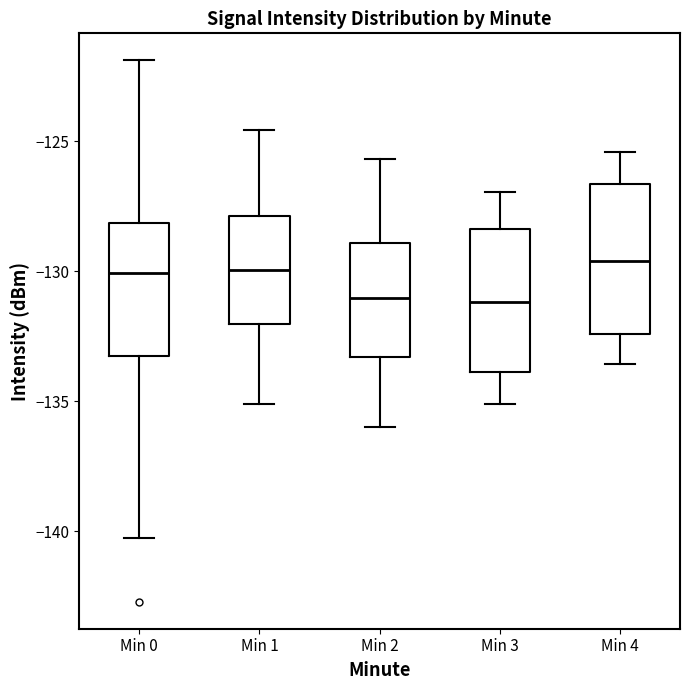

Reading left to right, transcribe this box plot: for each box, give where its median line is, the range the box spans, and where its two whiskers end, as read against the y-axis. The values are not printed on the chart, so give them approximately, as read against the axis.

Min 0: median -130.0, box -133.0 to -128.0, whiskers -140.5 to -122.0
Min 1: median -130.0, box -132.0 to -128.0, whiskers -135.0 to -124.5
Min 2: median -131.0, box -133.5 to -129.0, whiskers -136.0 to -125.5
Min 3: median -131.0, box -134.0 to -128.5, whiskers -135.0 to -127.0
Min 4: median -129.5, box -132.5 to -126.5, whiskers -133.5 to -125.5